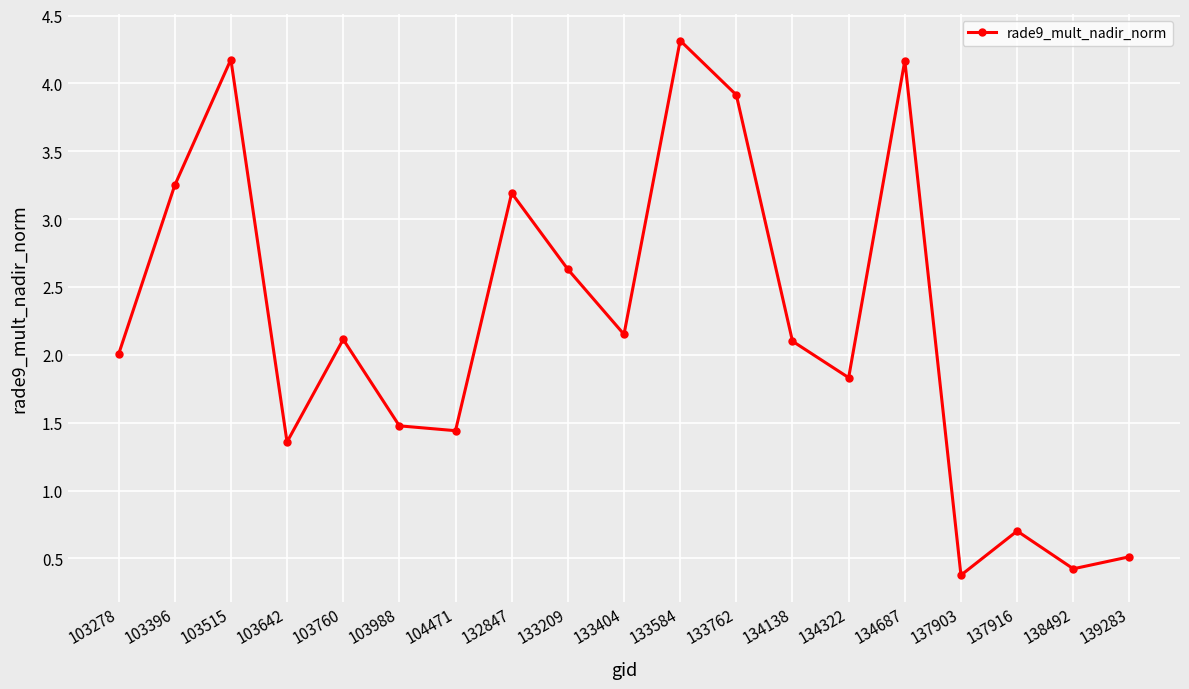

What is the difference between the maximum and minimum values?

3.9